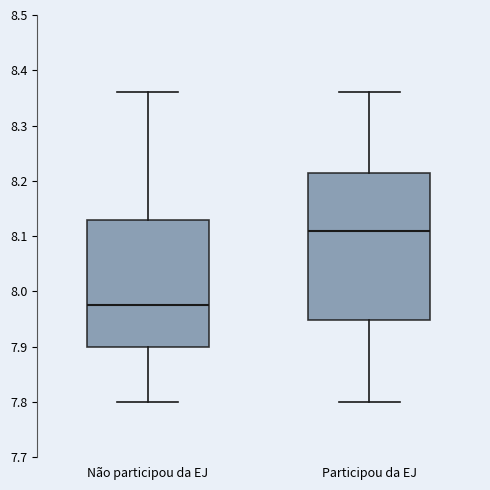

Reading left to right, transcribe this box plot: for each box, give where its median line is, the range the box spans, and where its two whiskers end, as read against the y-axis. The values are not printed on the chart, so give them approximately, as read against the axis.

Não participou da EJ: median 7.98, box 7.90 to 8.13, whiskers 7.80 to 8.36
Participou da EJ: median 8.11, box 7.95 to 8.22, whiskers 7.80 to 8.36